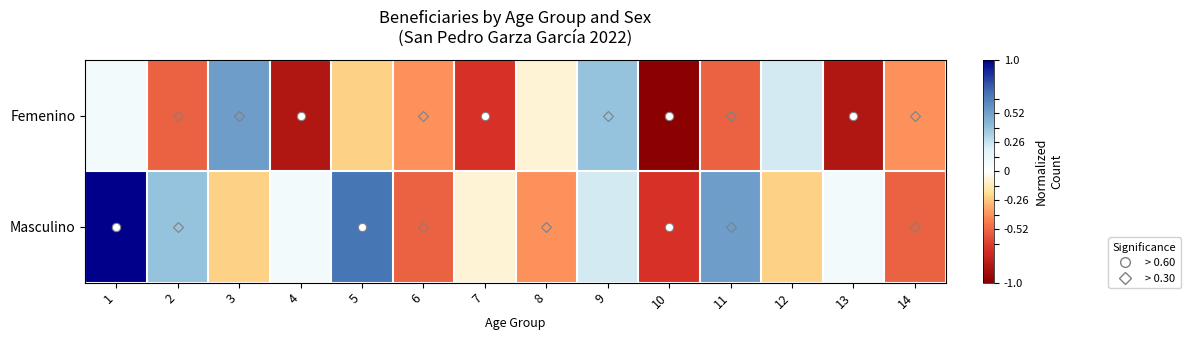

What is the maximum value shown in the chart?

1.0